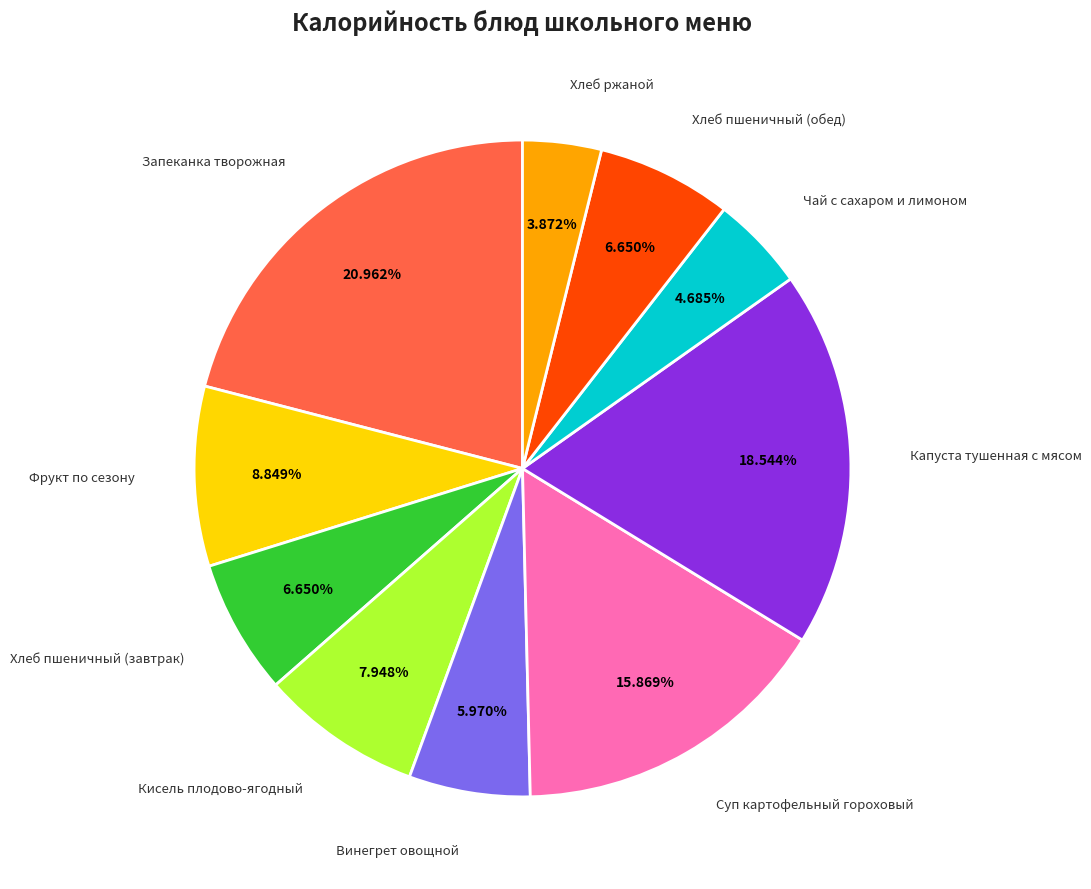

Is there any slice that represents more than half of the pie?

No